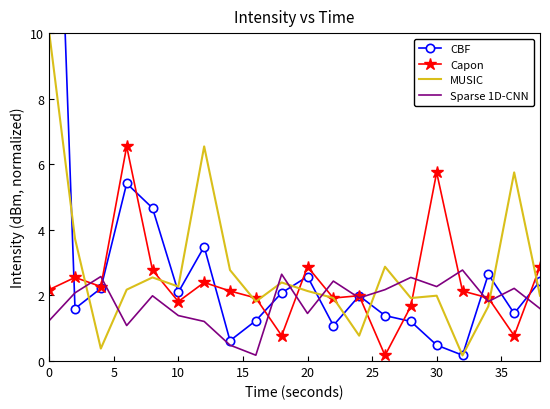

What is the maximum value for Sparse 1D-CNN?

2.8